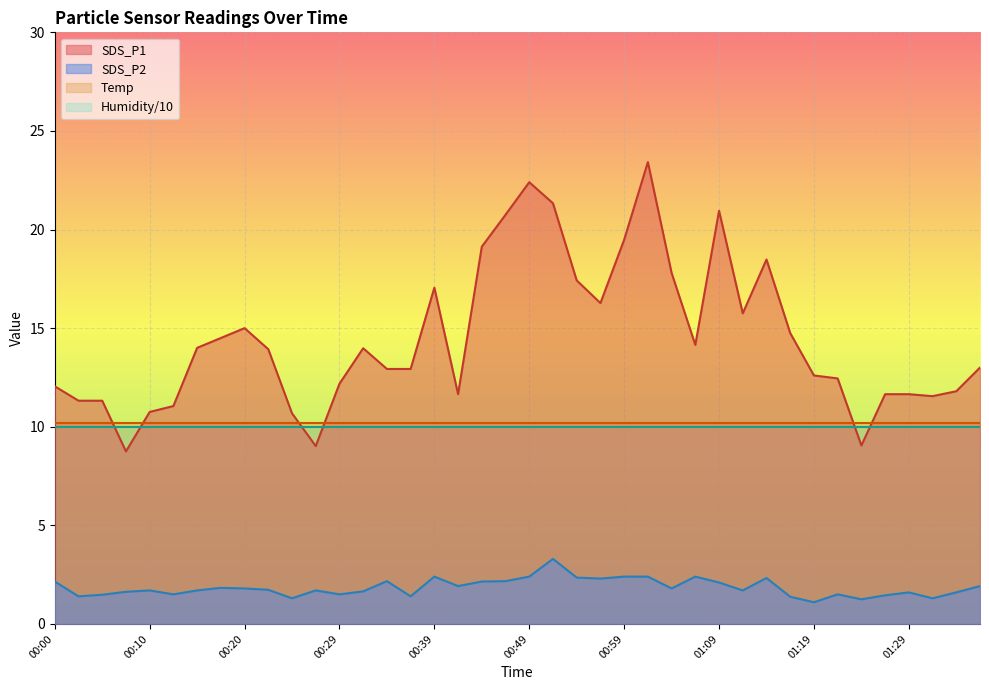

True or false: SDS_P1 and SDS_P2 intersect in this chart.

False